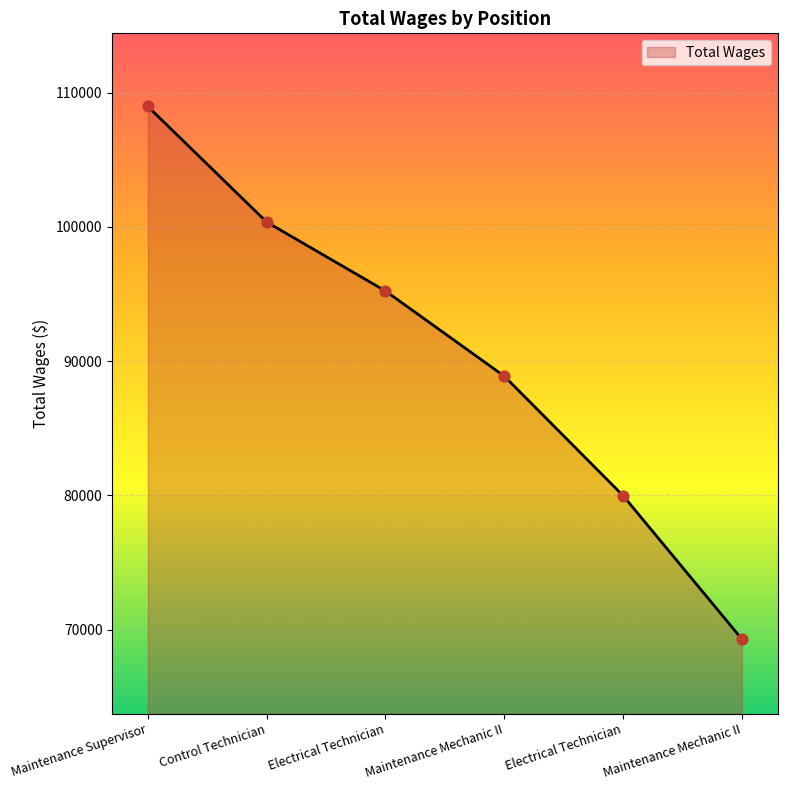

Between Maintenance Supervisor and Control Technician, which is larger?

Maintenance Supervisor